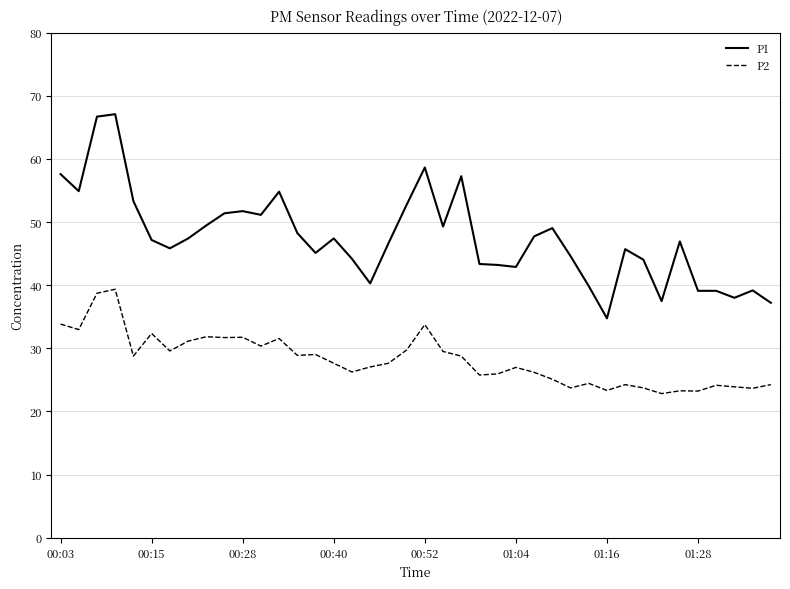

List the series in order of their overall mean, lowest first.

P2, P1